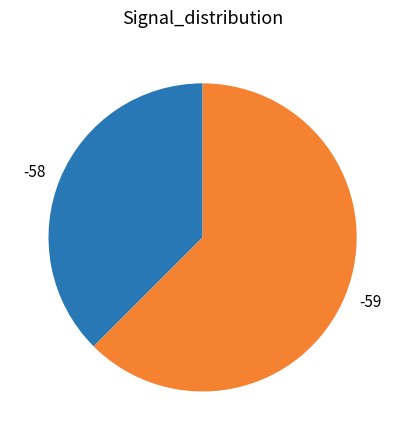

Count the number of slices in the pie.

2